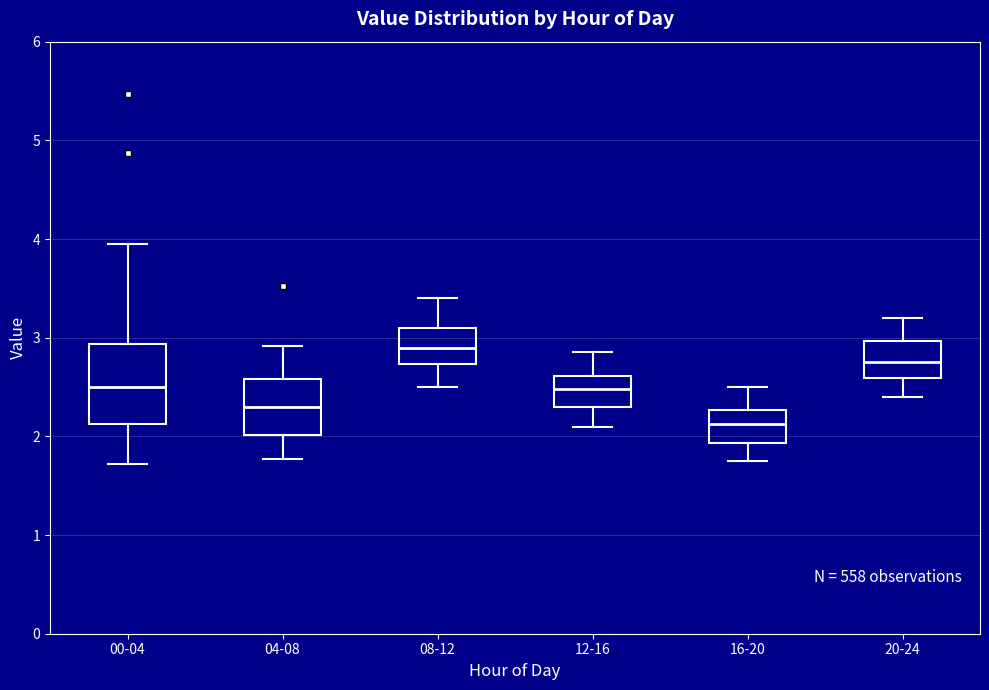

Reading left to right, read every box against the y-axis: the position of its median line, the range the box covers, and the ends of its whiskers. The values are not printed on the chart, so give them approximately, as read against the axis.

00-04: median 2.5, box 2.1 to 2.9, whiskers 1.7 to 4.0
04-08: median 2.3, box 2.0 to 2.6, whiskers 1.8 to 2.9
08-12: median 2.9, box 2.7 to 3.1, whiskers 2.5 to 3.4
12-16: median 2.5, box 2.3 to 2.6, whiskers 2.1 to 2.9
16-20: median 2.1, box 1.9 to 2.3, whiskers 1.8 to 2.5
20-24: median 2.8, box 2.6 to 3.0, whiskers 2.4 to 3.2